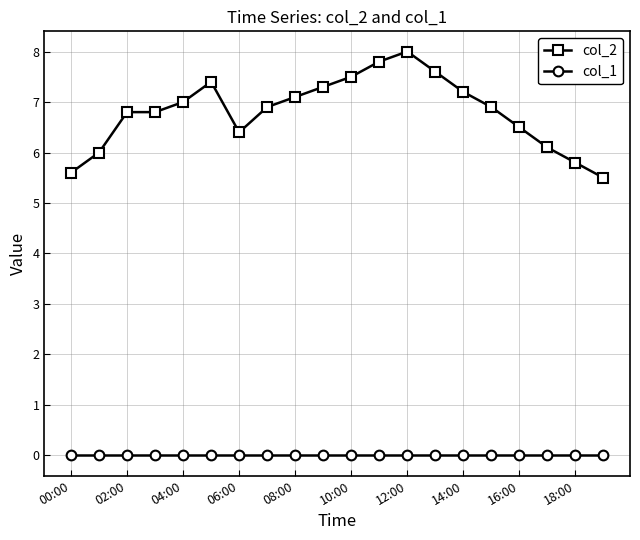

True or false: col_2 has more than 1 interior local peaks.

True